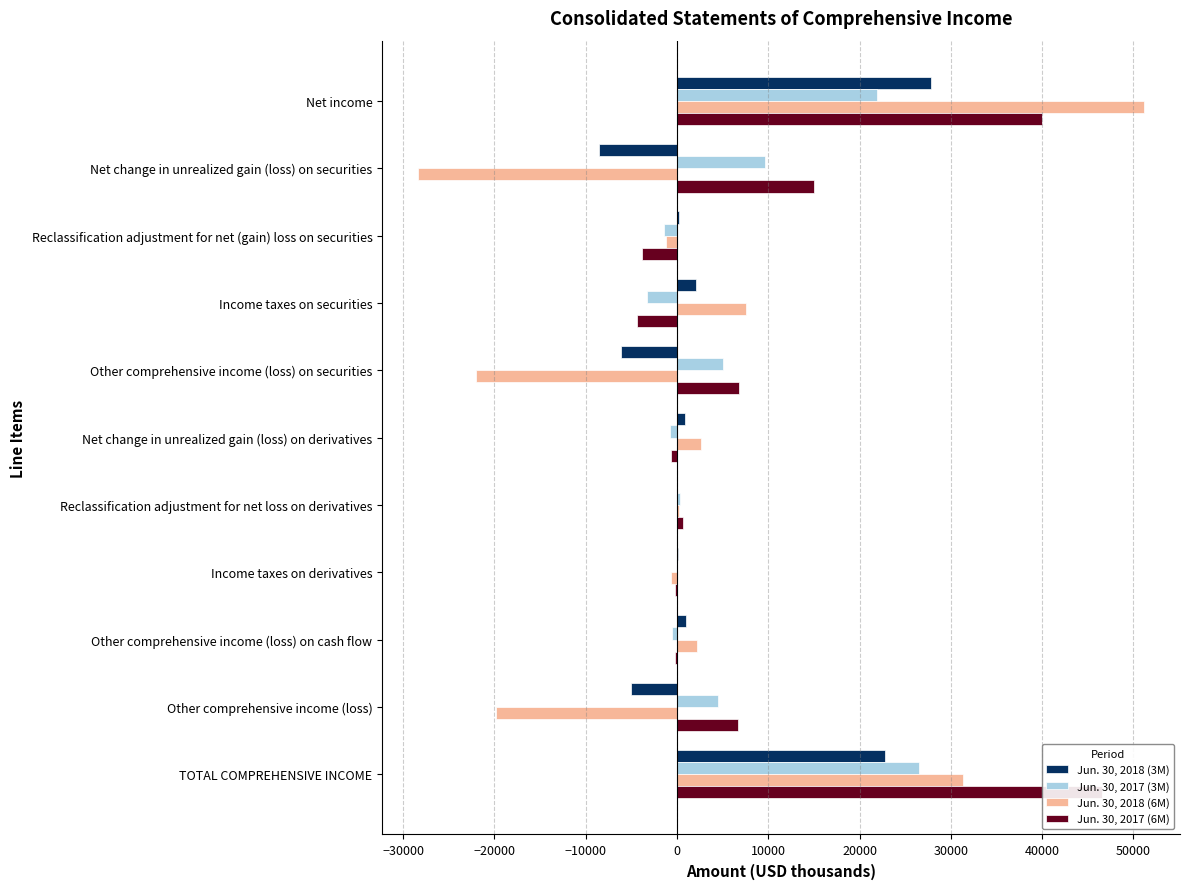

What is the highest value of the Jun. 30, 2018 (6M) series?

51147